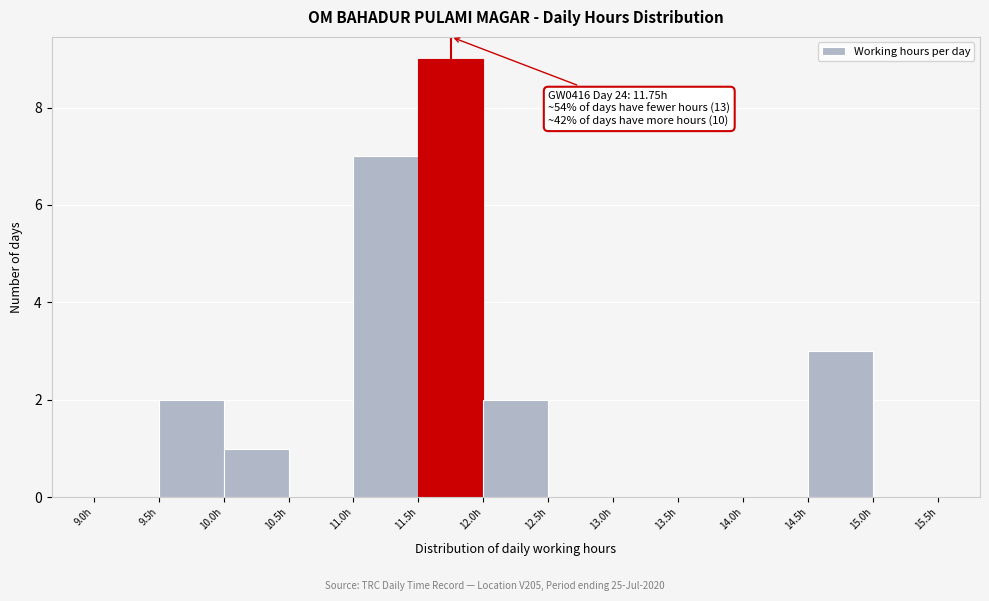

Over which range of the x-axis is the bar tallest?

11.5 to 12.0